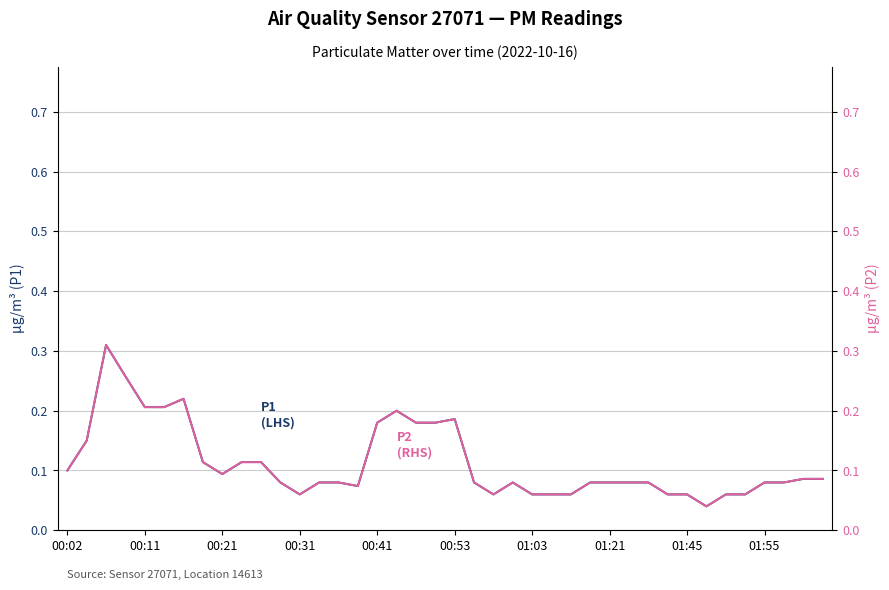

In P1 (LHS), how many points are lower than both neighbors (excluding endpoints)?

5